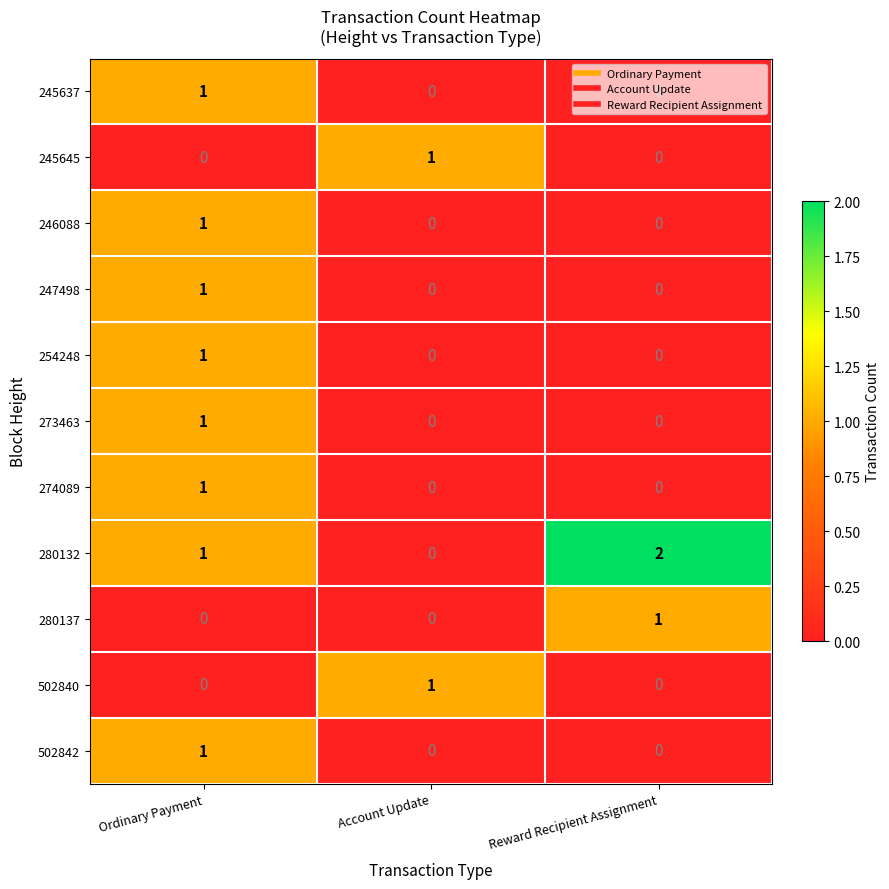

Count the 502842 values in the range 0 to 1.

3